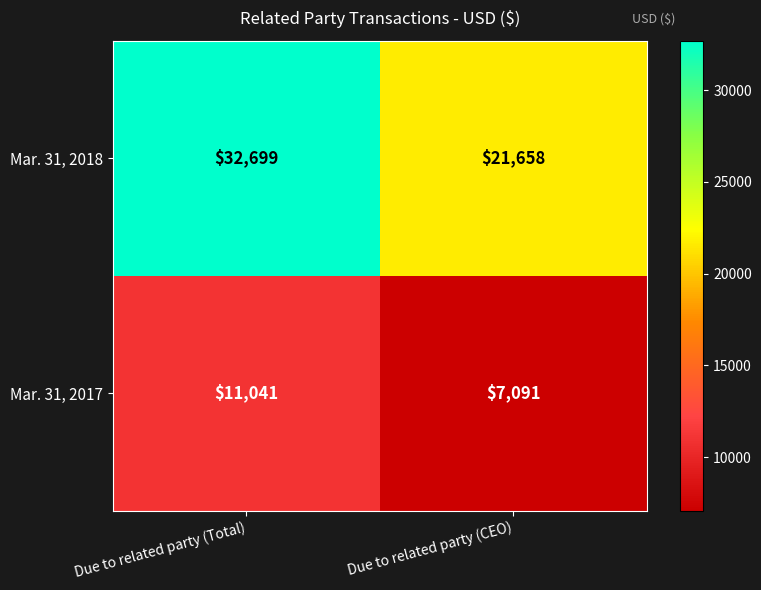

Which series has the largest total across all categories?

Mar. 31, 2018